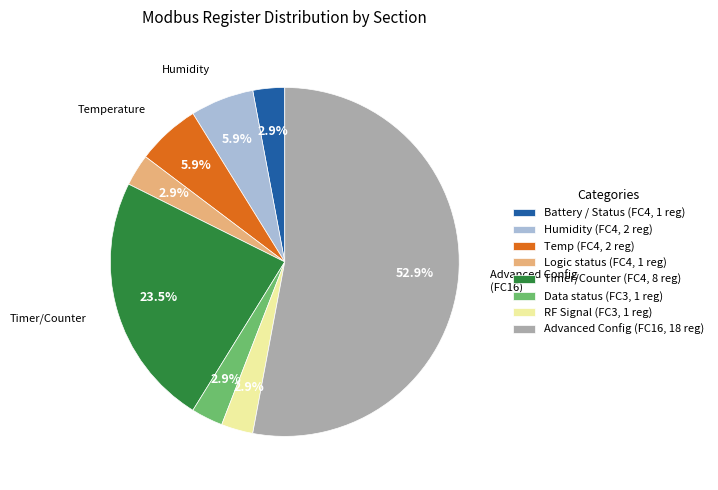

What is the largest slice in the pie chart?

Advanced Config (FC16, 18 reg)